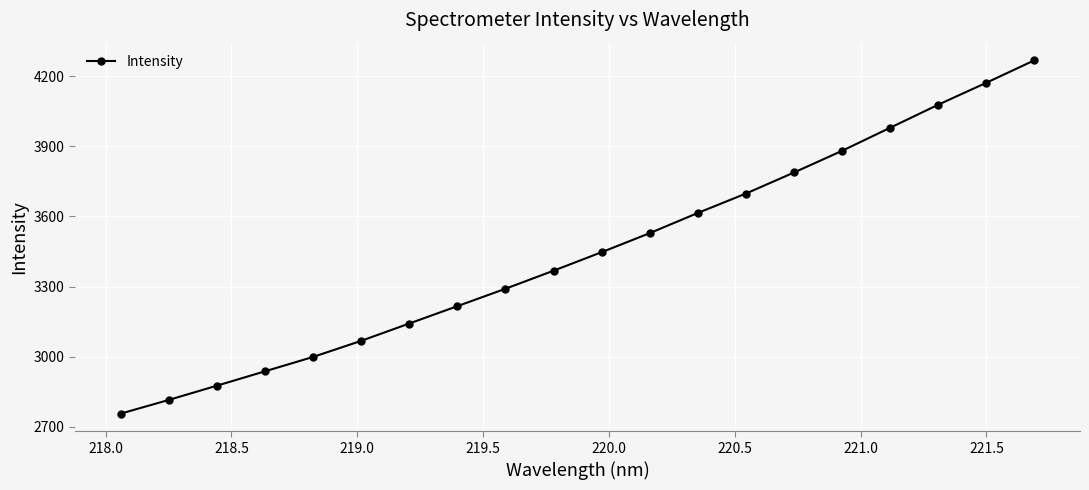

What is the value of the 12th point from the left?

3528.3